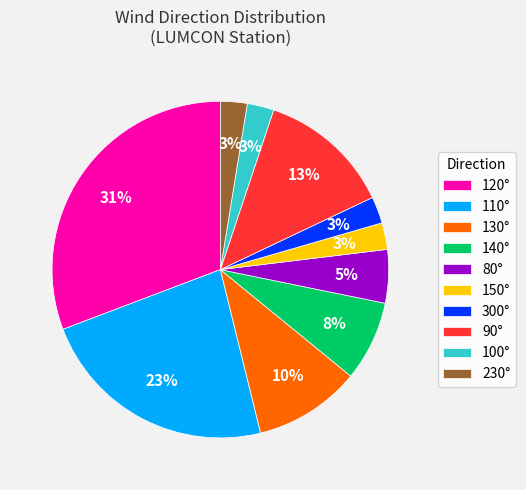

Which has a higher value, 90° or 150°?

90°